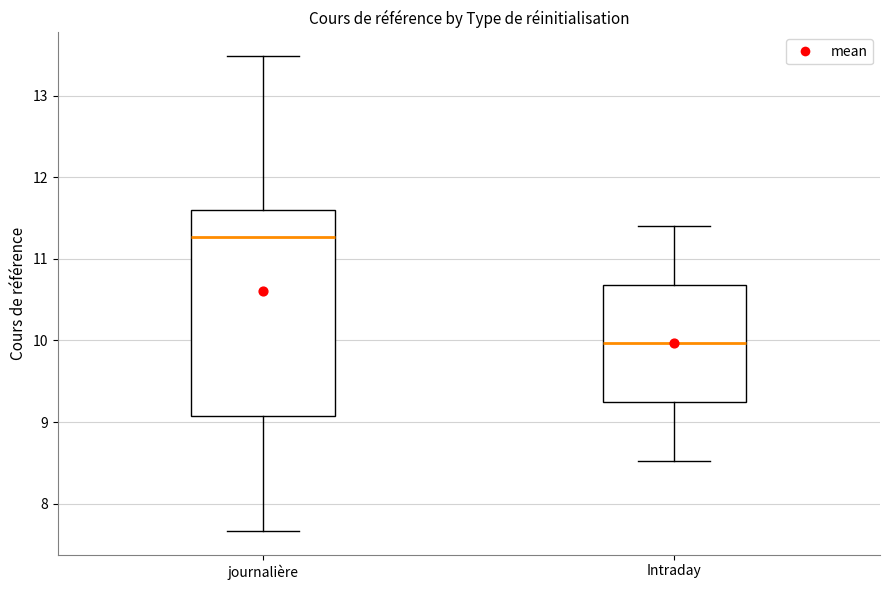

Reading left to right, transcribe this box plot: for each box, give where its median line is, the range the box spans, and where its two whiskers end, as read against the y-axis. The values are not printed on the chart, so give them approximately, as read against the axis.

journalière: median 11.3, box 9.1 to 11.6, whiskers 7.7 to 13.5
Intraday: median 10.0, box 9.2 to 10.7, whiskers 8.5 to 11.4